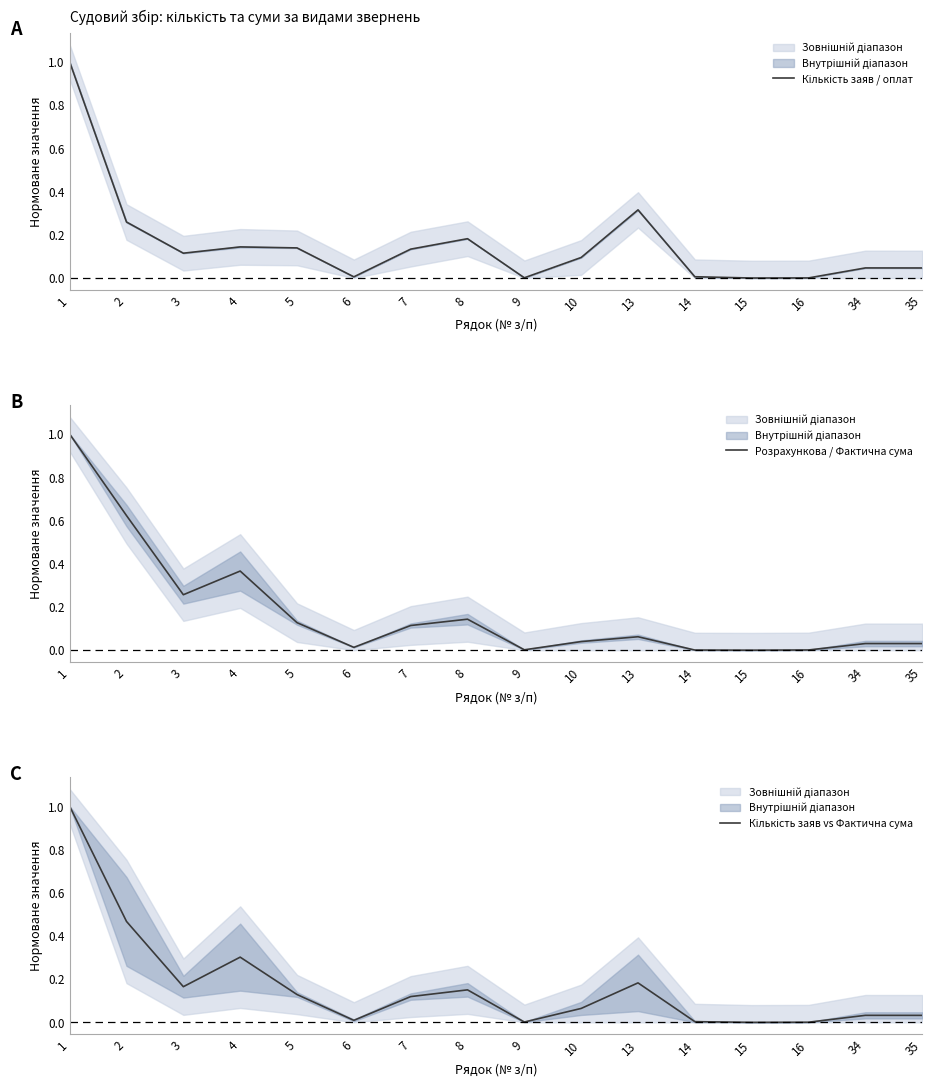

How many values in the Кількість заяв / оплат series exceed 0?

15